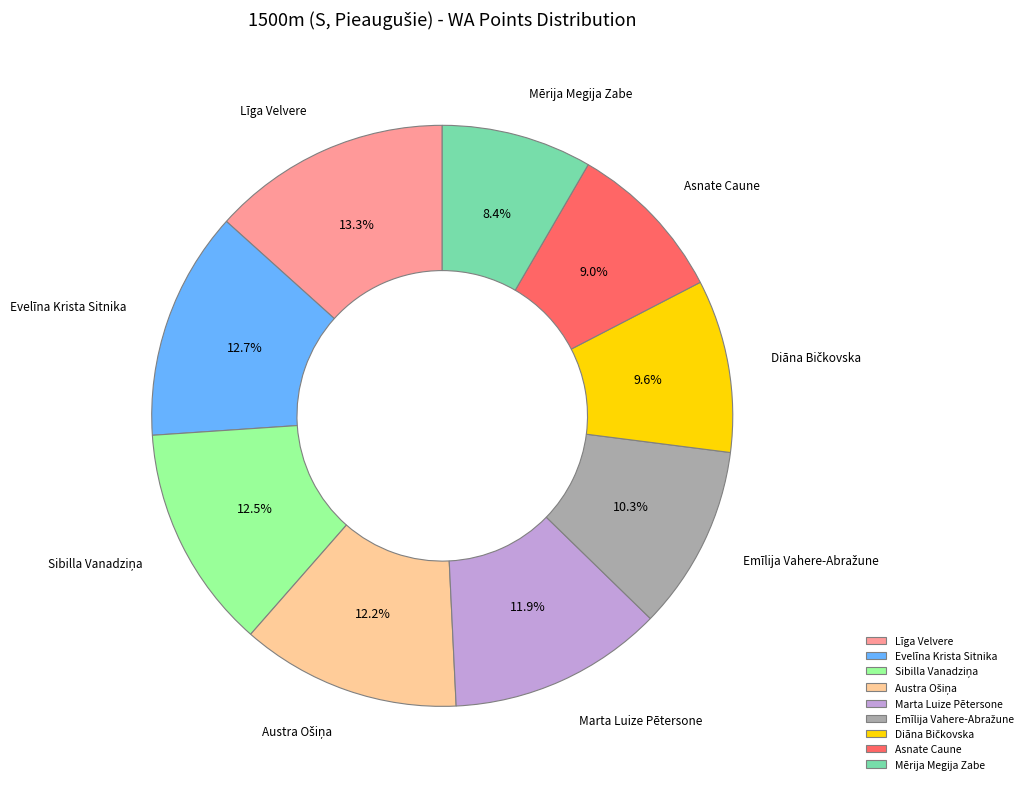

What is the smallest slice in the pie chart?

Mērija Megija Zabe